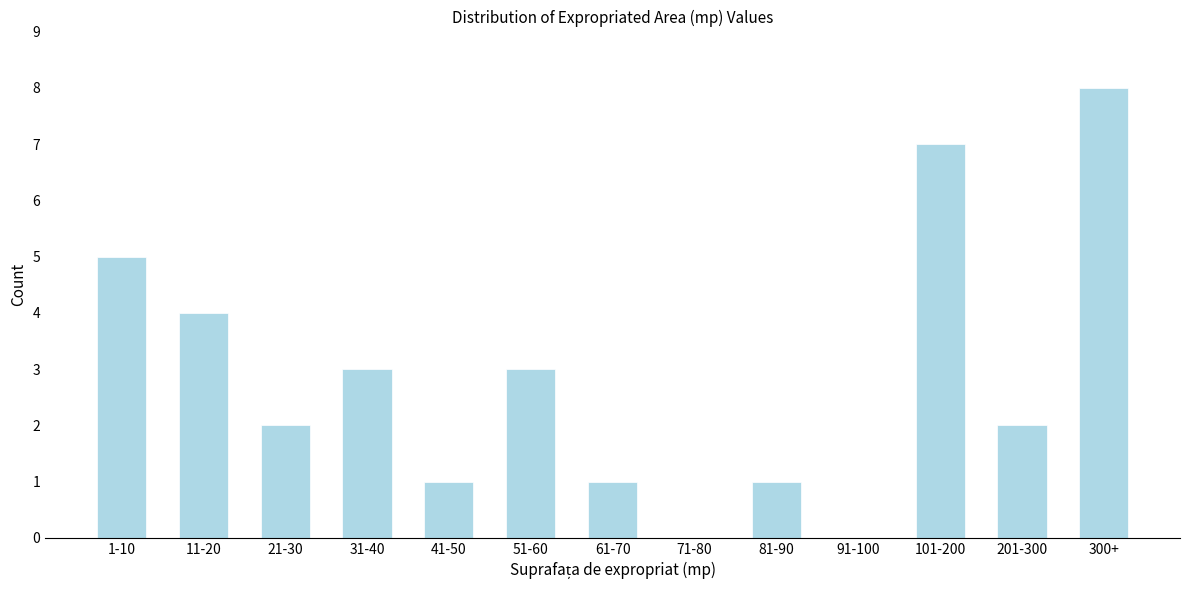

Reading left to right, list all the values displayed in this chart.

1-10=5	11-20=4	21-30=2	31-40=3	41-50=1	51-60=3	61-70=1	71-80=0	81-90=1	91-100=0	101-200=7	201-300=2	300+=8